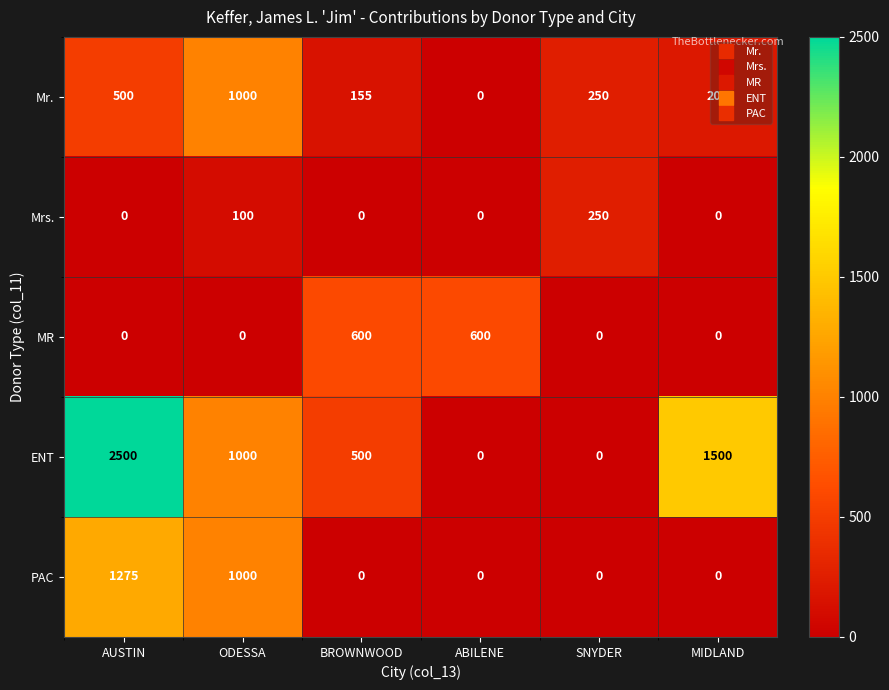

Is it true that Mrs. equals -162 at ABILENE?

False